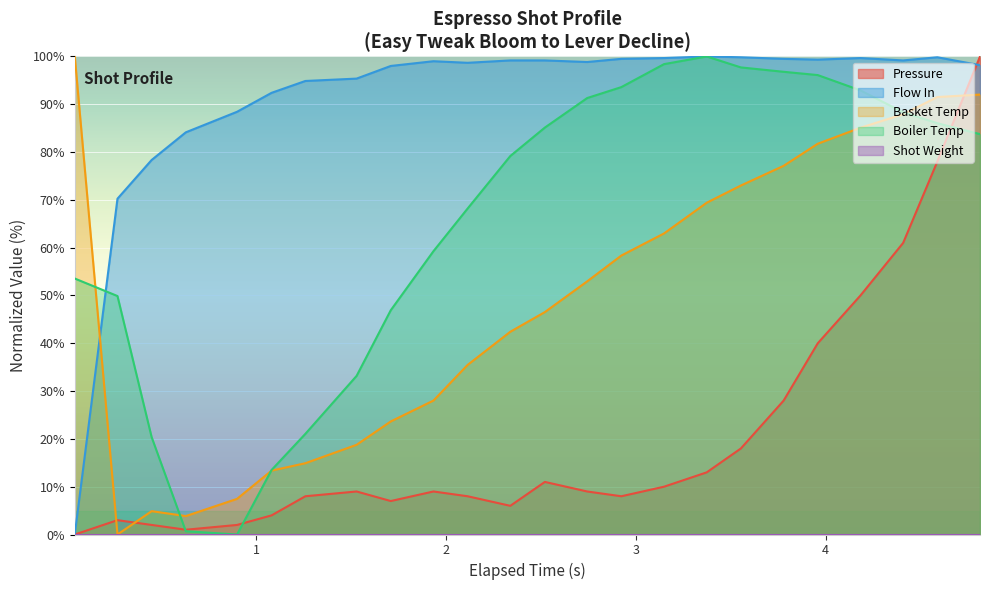

Which series has the largest total across all categories?

Flow In